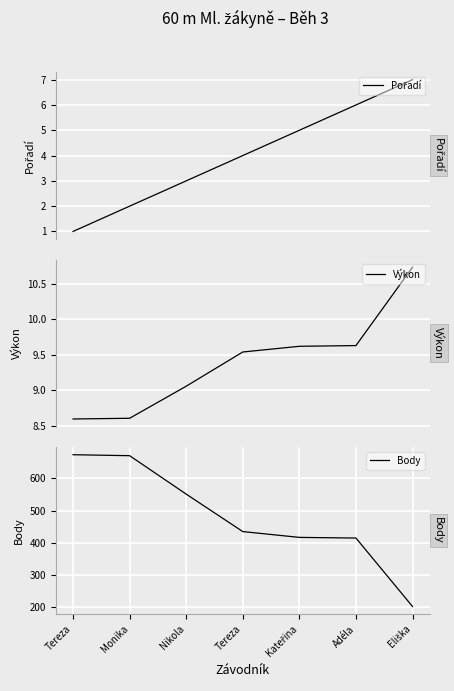

What is the difference between the highest and lowest values at Monika?

668.0